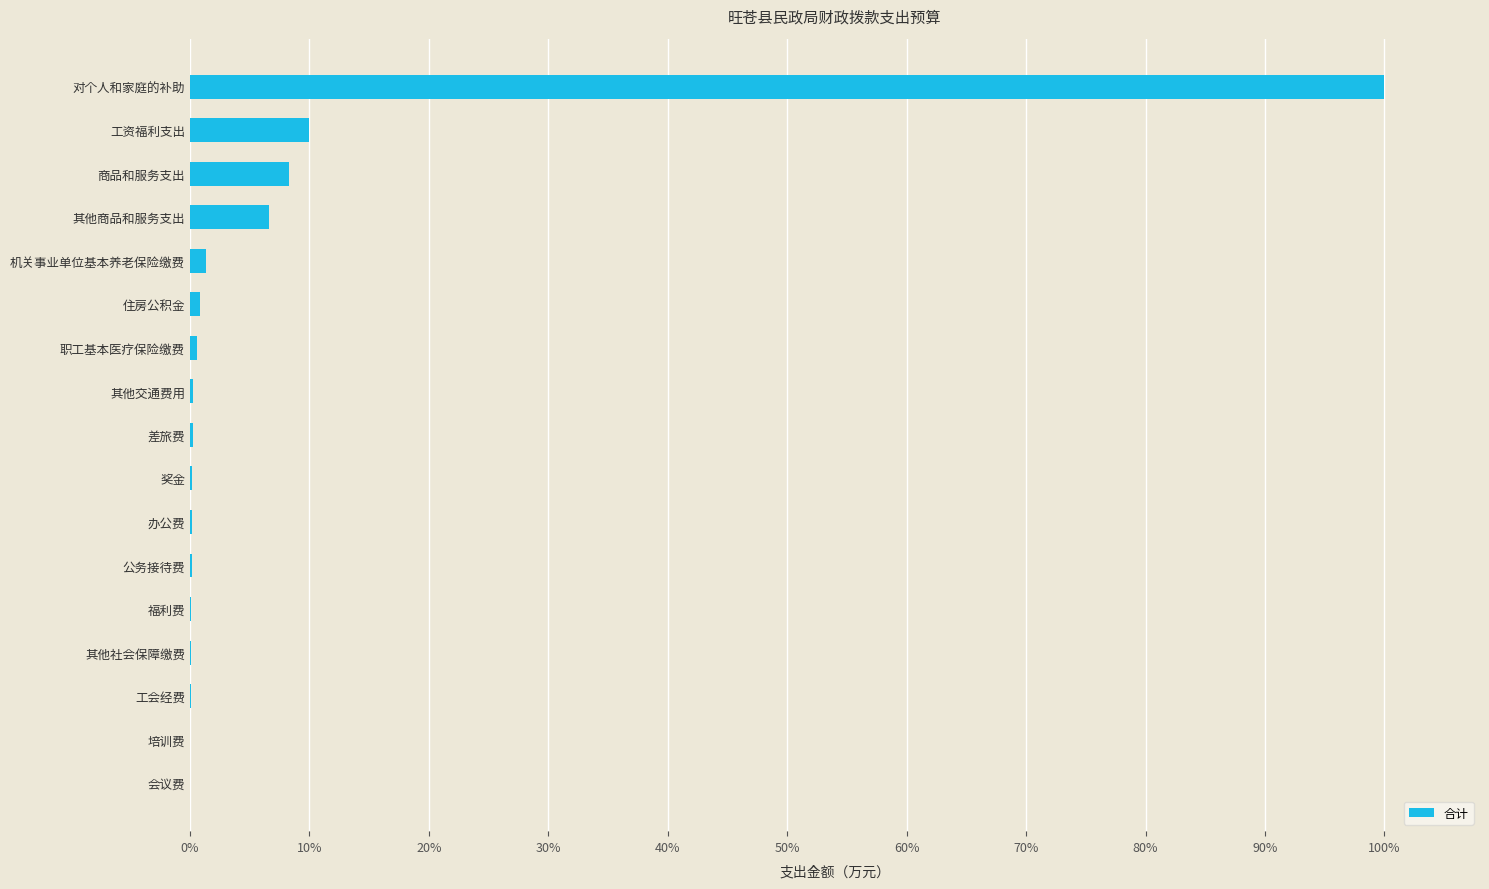

Which label corresponds to the largest value in the chart?

对个人和家庭的补助